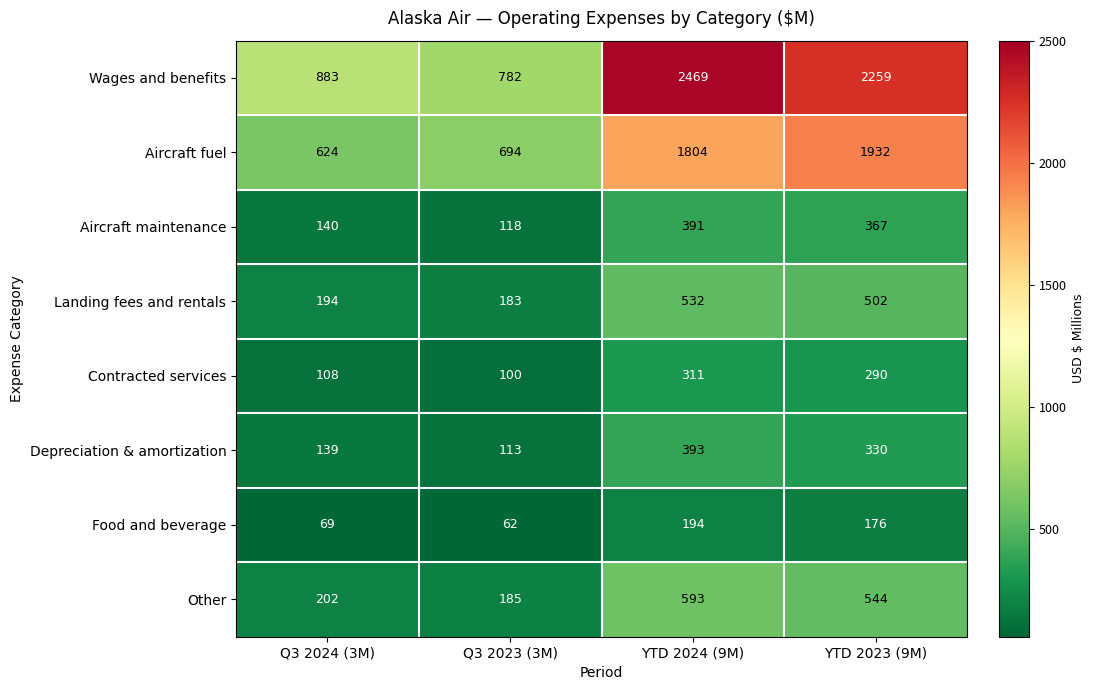

What is the difference between the highest and lowest values at YTD 2024 (9M)?

2275